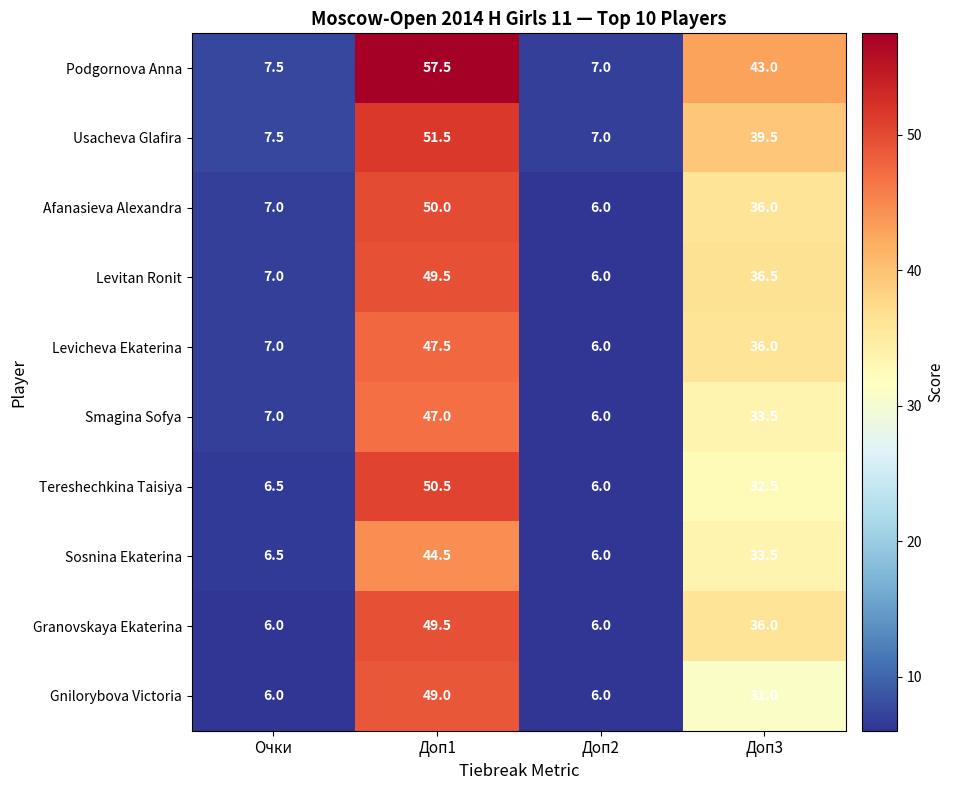

What is the difference between the second highest and minimum values in the Afanasieva Alexandra series?

30.0